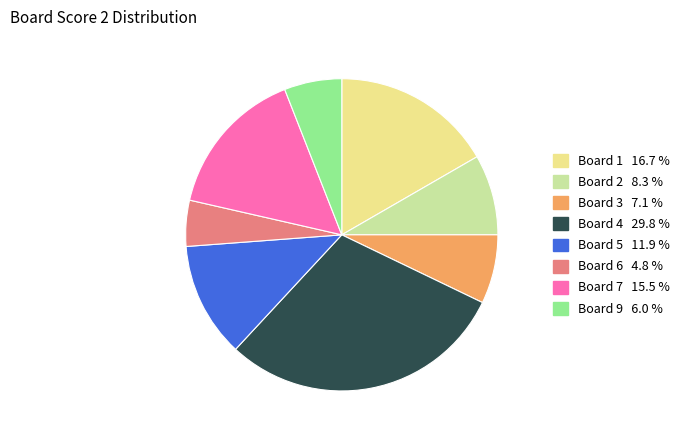

How many segments does this pie chart have?

8